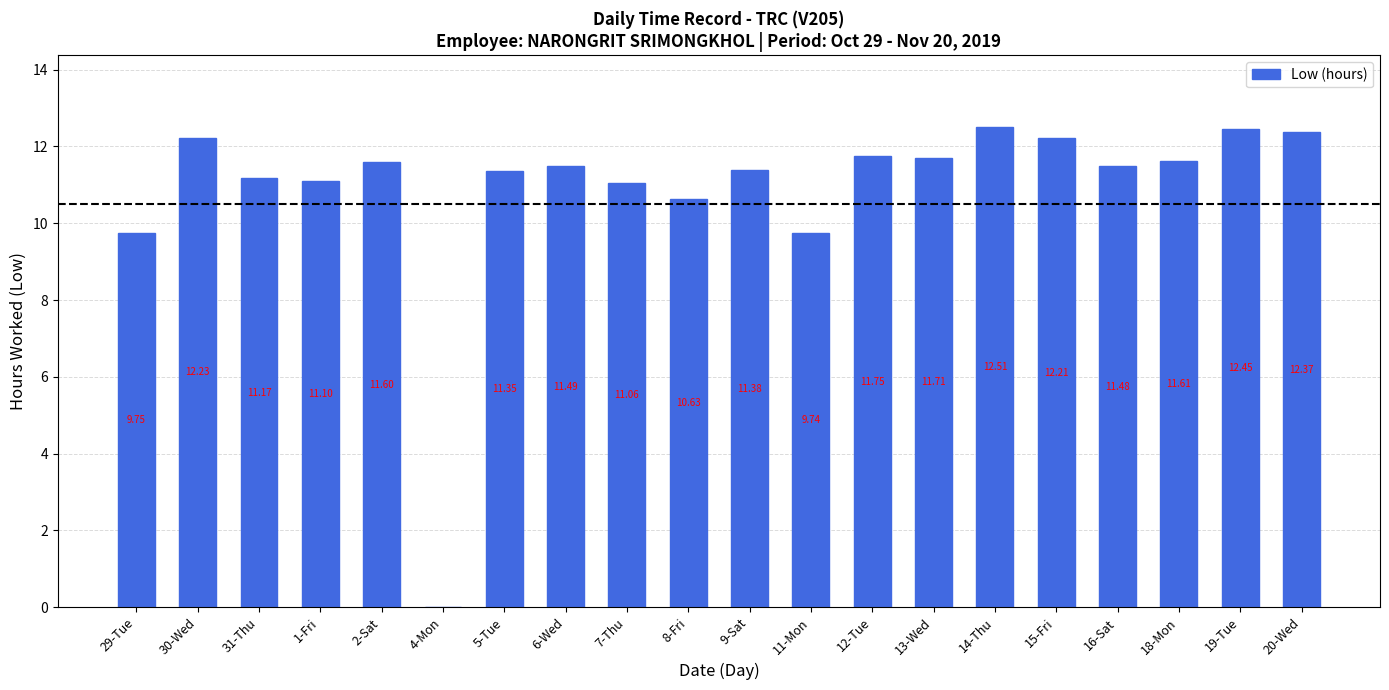

How many positive values are there?

19